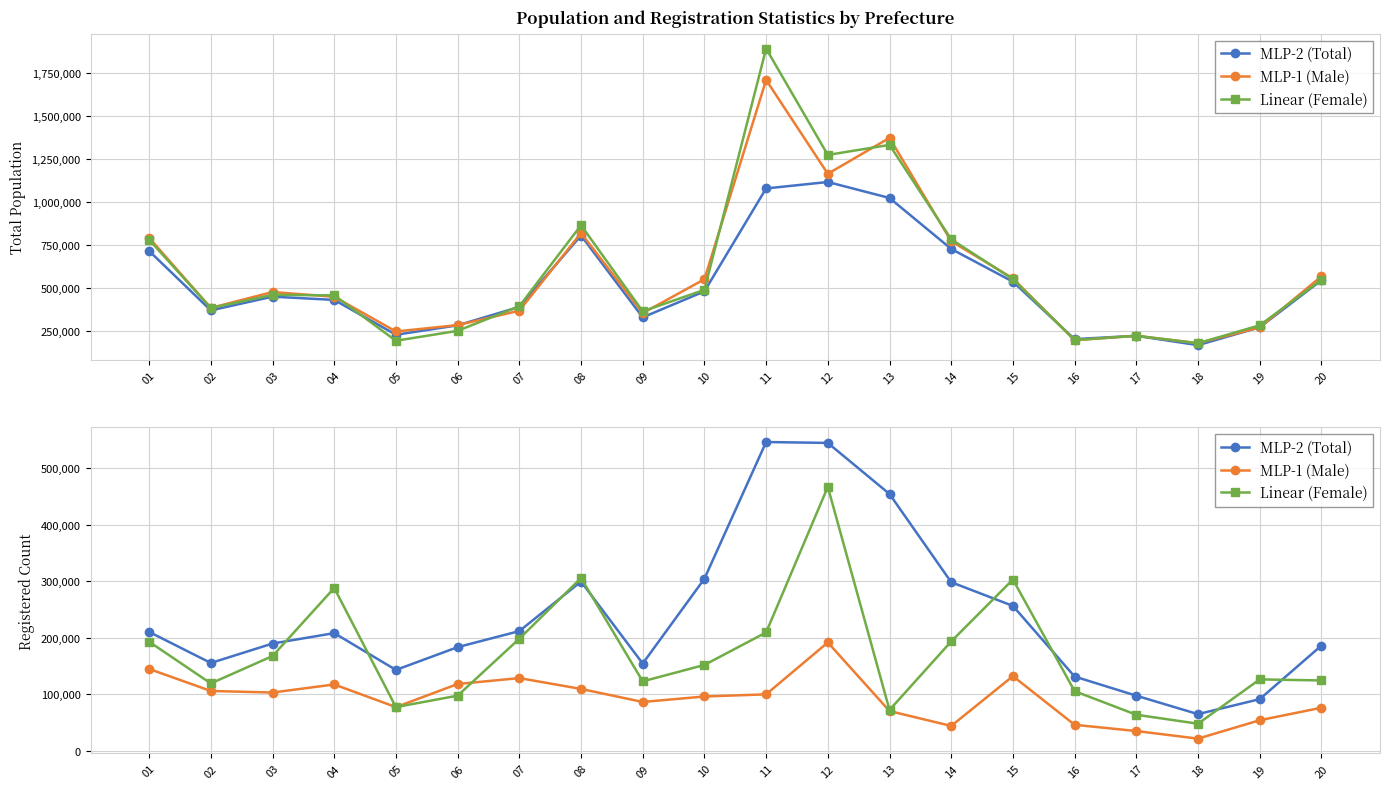

Between 18 and 16, which is larger?

16